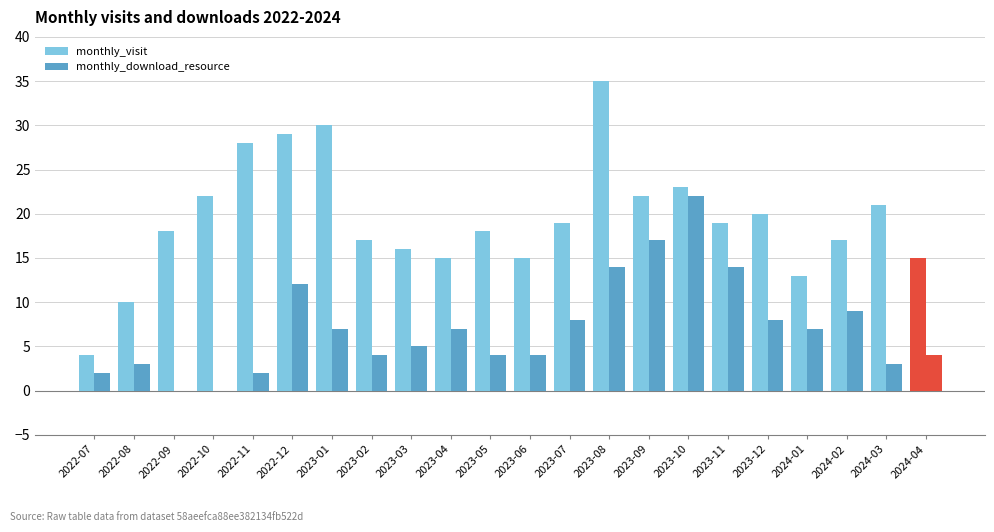

How many data points does each series have?

22